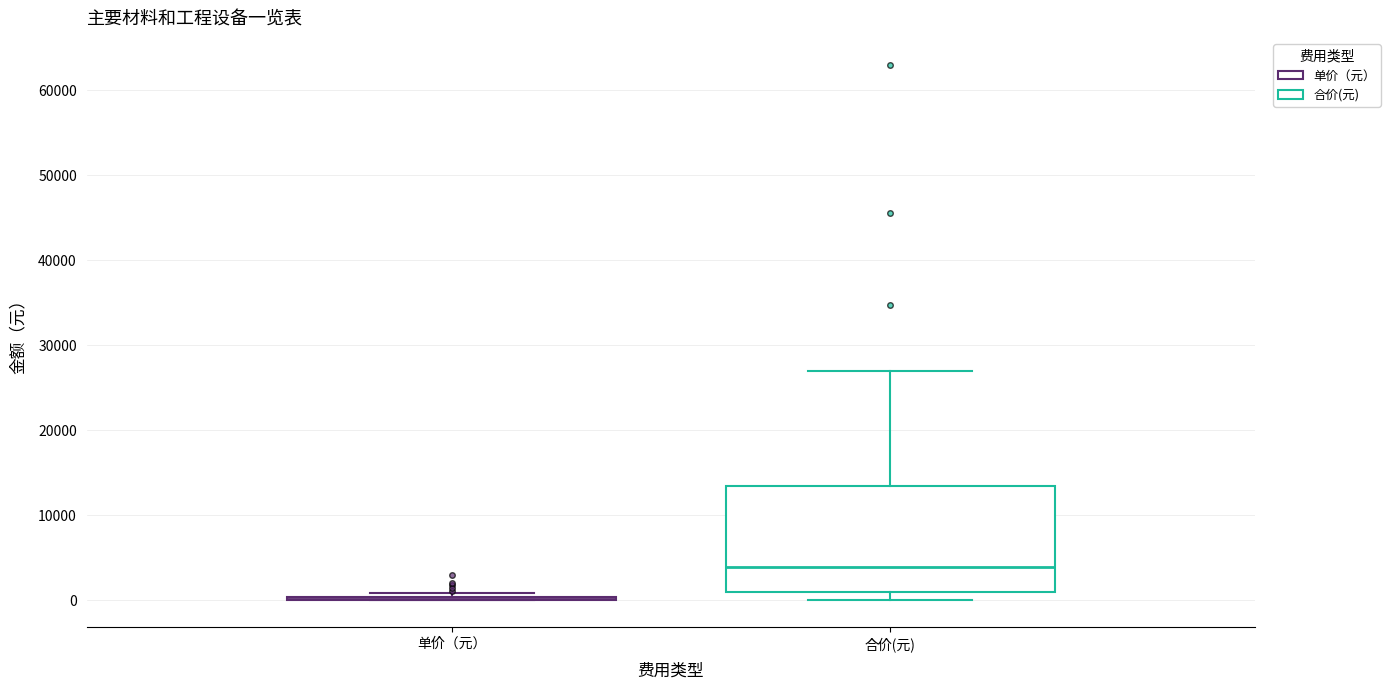

Which box is the tallest, from its lower edge to its upper edge?

合价(元)